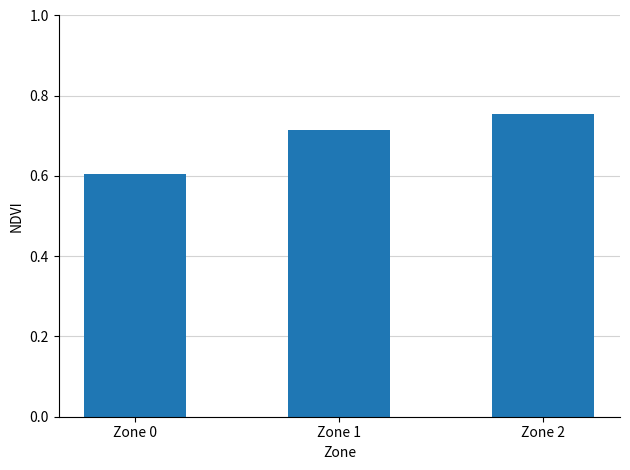

Which has a higher value, Zone 2 or Zone 0?

Zone 2